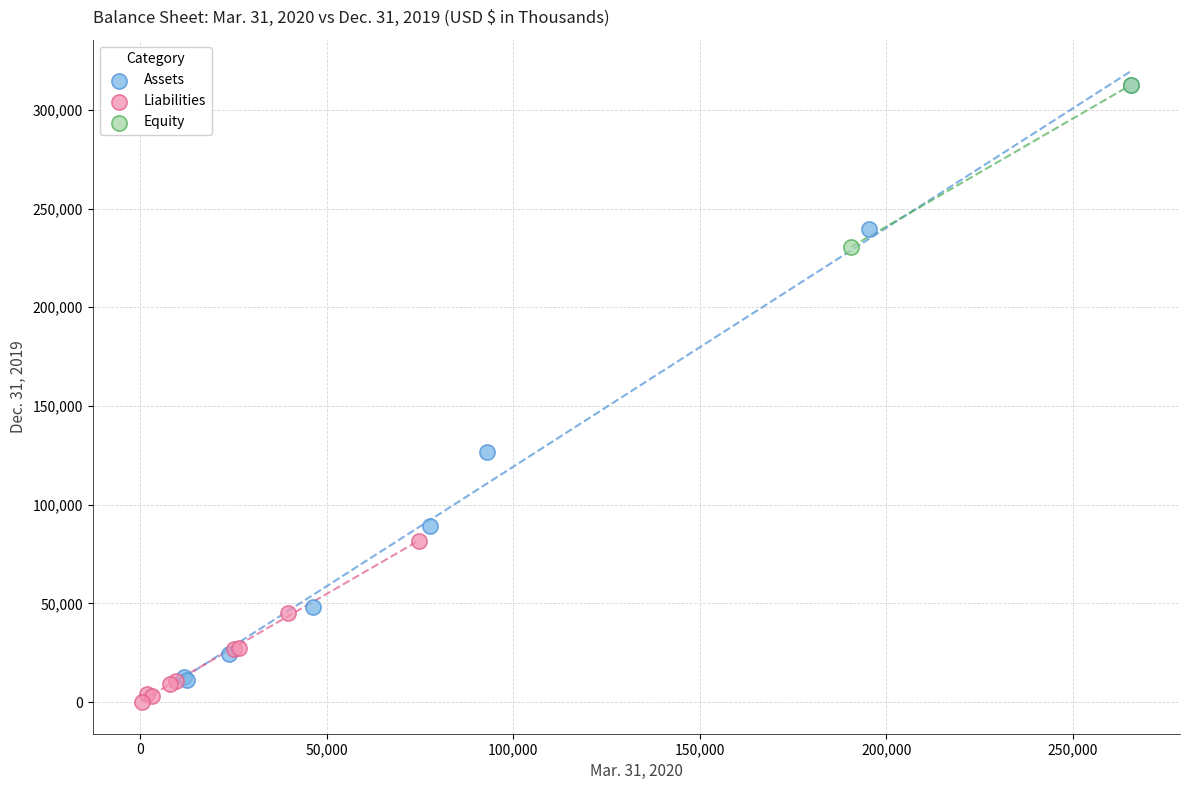

Which series has the largest Y range (max minus min)?

Assets